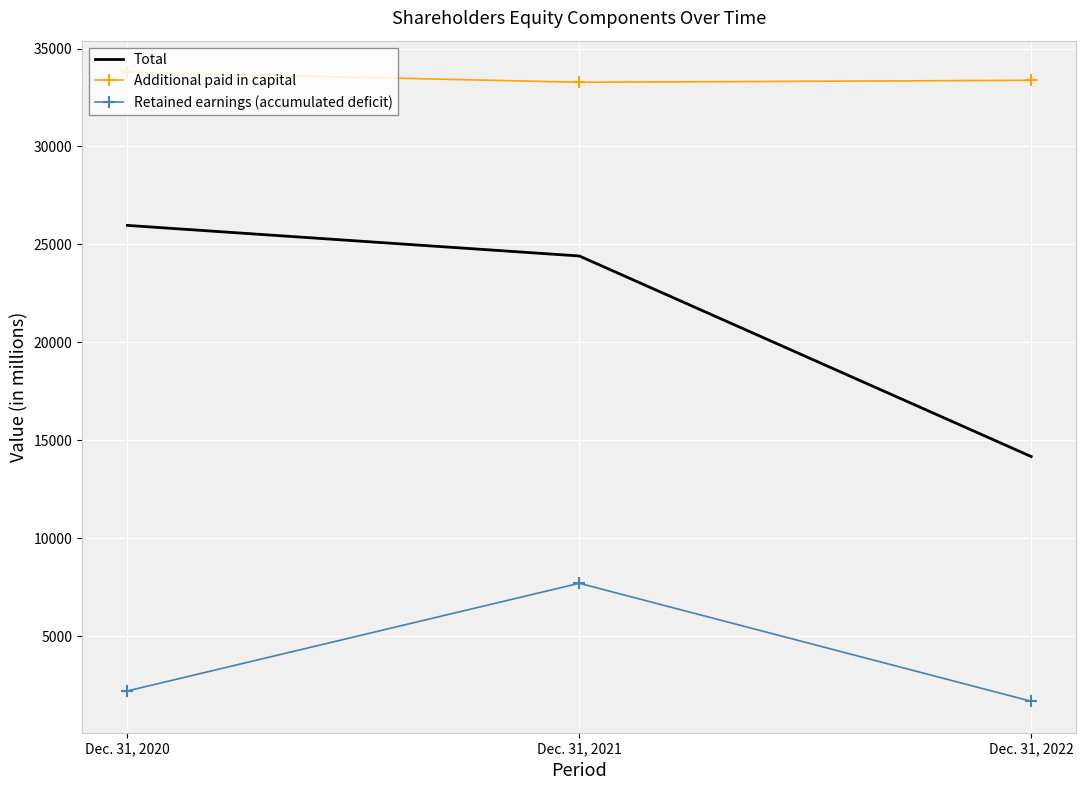

What is the average value of the Total series?

21520